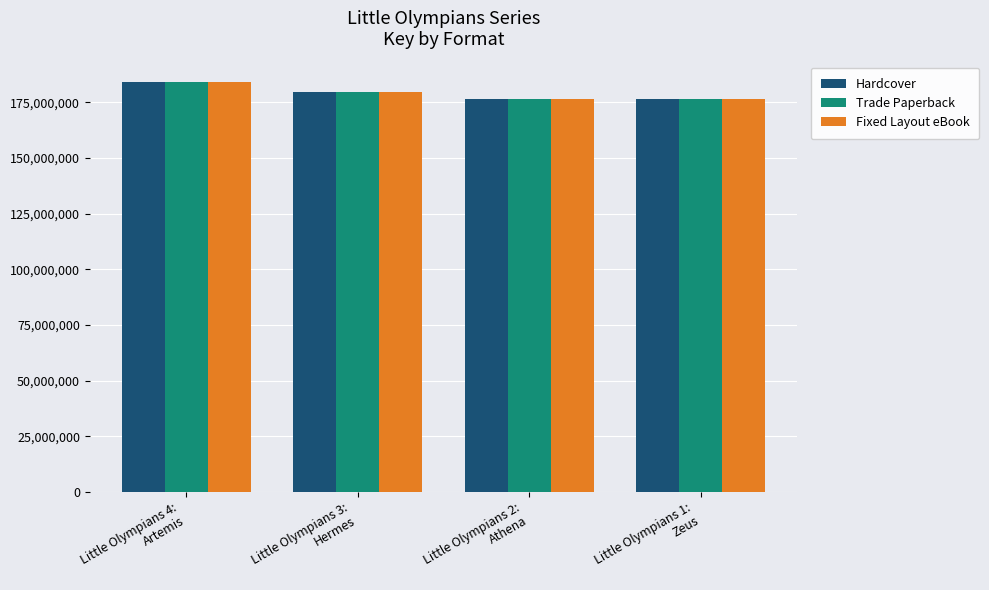

The value of Fixed Layout eBook at Little Olympians 1:
Zeus is 303439126. True or false?

False